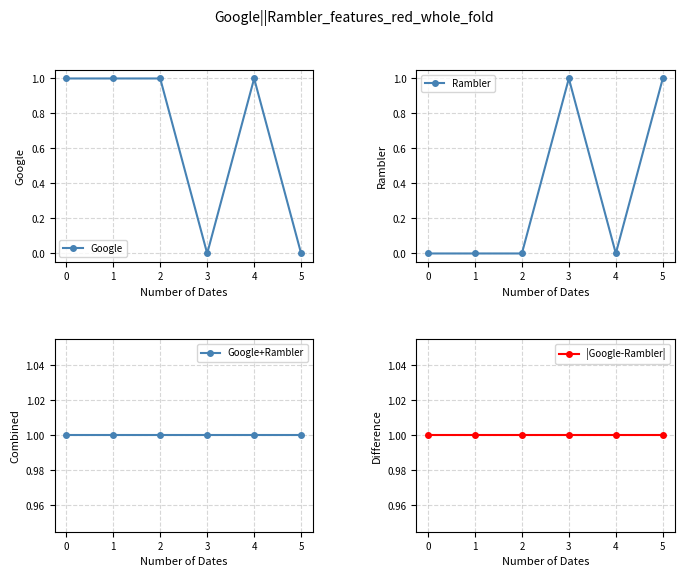

What are all the series names shown in the legend?

Google, Rambler, Google+Rambler, |Google-Rambler|